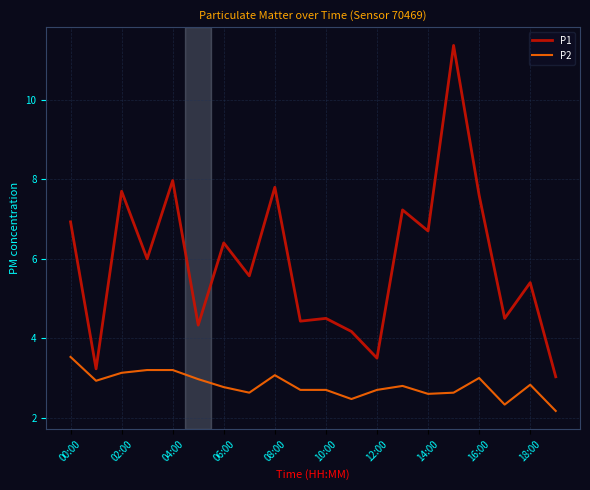

True or false: P1 and P2 cross at least once.

False